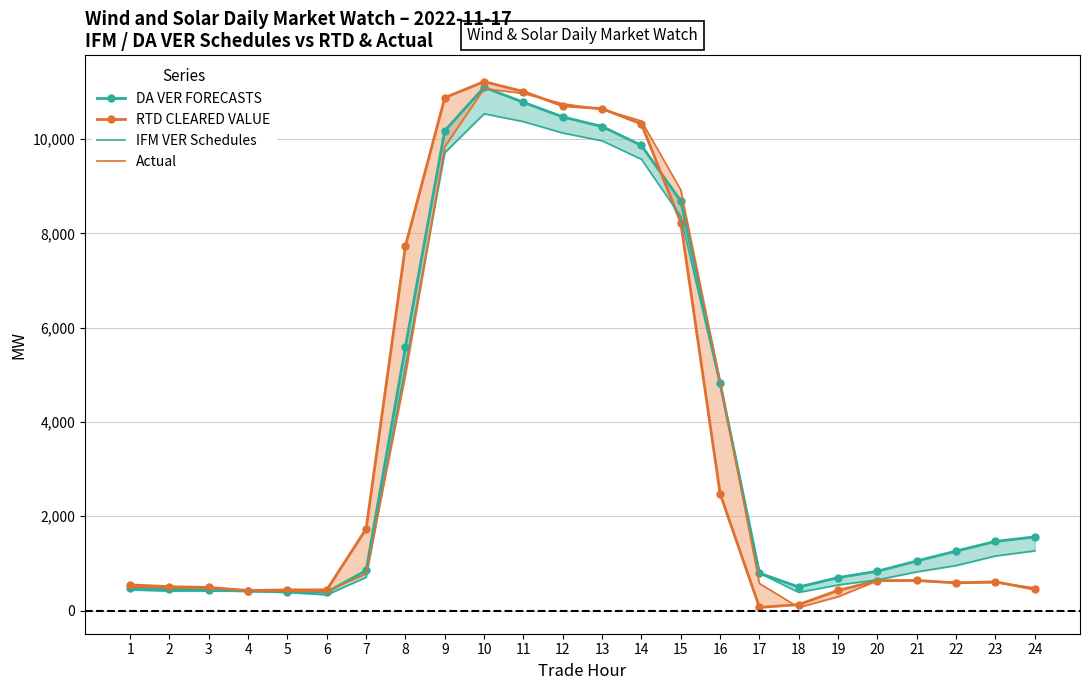

Reading right to left, list all the values displayed in this chart.

DA VER FORECASTS: 24=1562.5	23=1465.7	22=1261.2	21=1051.0	20=833.4	19=698.6	18=499.1	17=793.0	16=4821.0	15=8686.1	14=9865.9	13=10267.0	12=10470.7	11=10780.5	10=11099.4	9=10179.8	8=5594.6	7=849.9	6=390.3	5=396.3	4=413.0	3=434.4	2=452.4	1=480.4
RTD CLEARED VALUE: 24=449.9	23=608.6	22=585.8	21=637.6	20=634.2	19=426.2	18=126.2	17=66.1	16=2477.3	15=8228.5	14=10320.2	13=10645.9	12=10705.3	11=11009.4	10=11219.5	9=10879.5	8=7737.7	7=1731.5	6=438.8	5=437.4	4=424.1	3=489.5	2=505.6	1=544.3
IFM VER Schedules: 24=1265.4	23=1157.2	22=954.4	21=820.1	20=651.2	19=542.1	18=385.6	17=793.0	16=4779.6	15=8359.1	14=9572.7	13=9964.4	12=10129.7	11=10371.0	10=10538.0	9=9712.2	8=5183.0	7=704.1	6=333.9	5=382.0	4=413.1	3=415.2	2=413.2	1=438.3
Actual: 24=480.2	23=595.5	22=594.6	21=634.0	20=632.5	19=292.6	18=65.6	17=573.7	16=4859.0	15=8922.5	14=10384.9	13=10632.6	12=10749.4	11=10969.0	10=11071.9	9=9835.8	8=4991.0	7=778.4	6=410.2	5=411.3	4=415.9	3=483.4	2=487.5	1=499.6